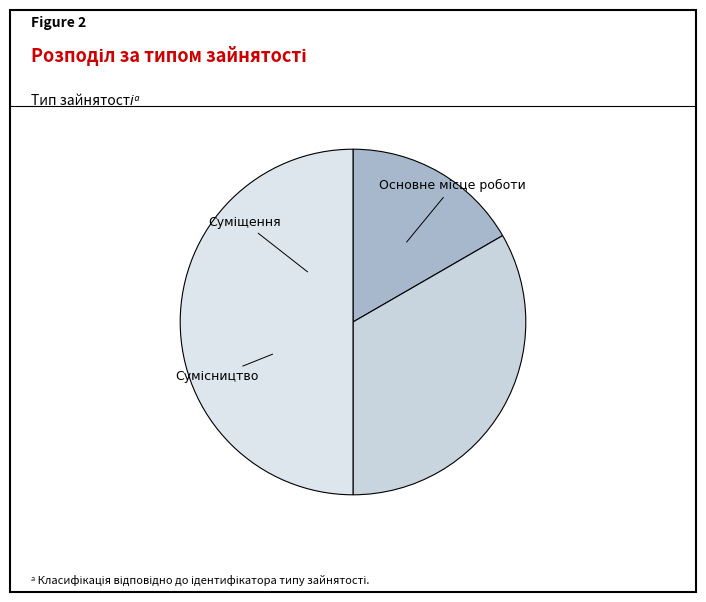

What percentage is the Суміщення slice, to the nearest percent?

33%